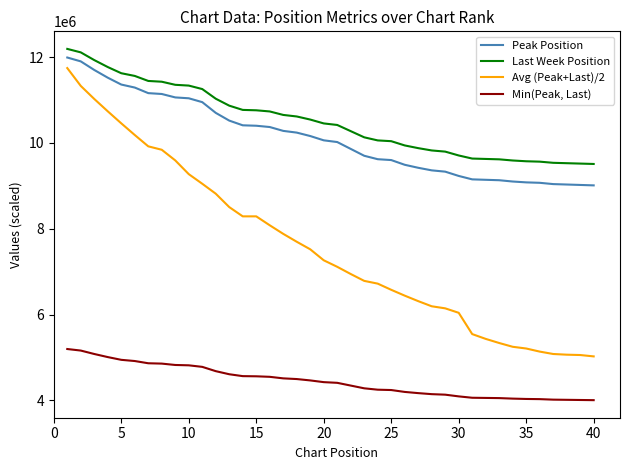

What is the average value of the Min(Peak, Last) series?

4446500